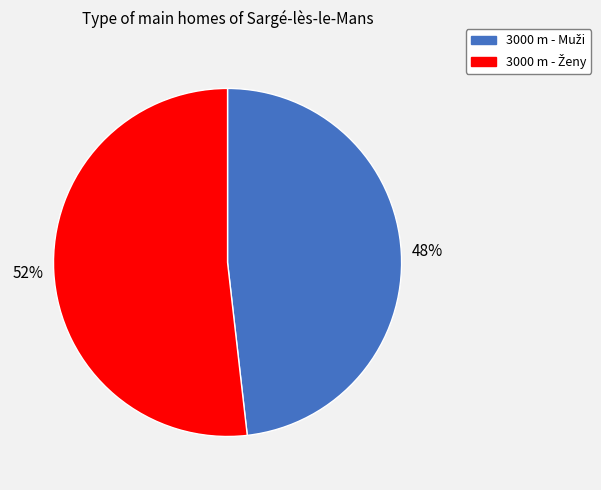

To the nearest percent, what is the average slice percentage?

50%